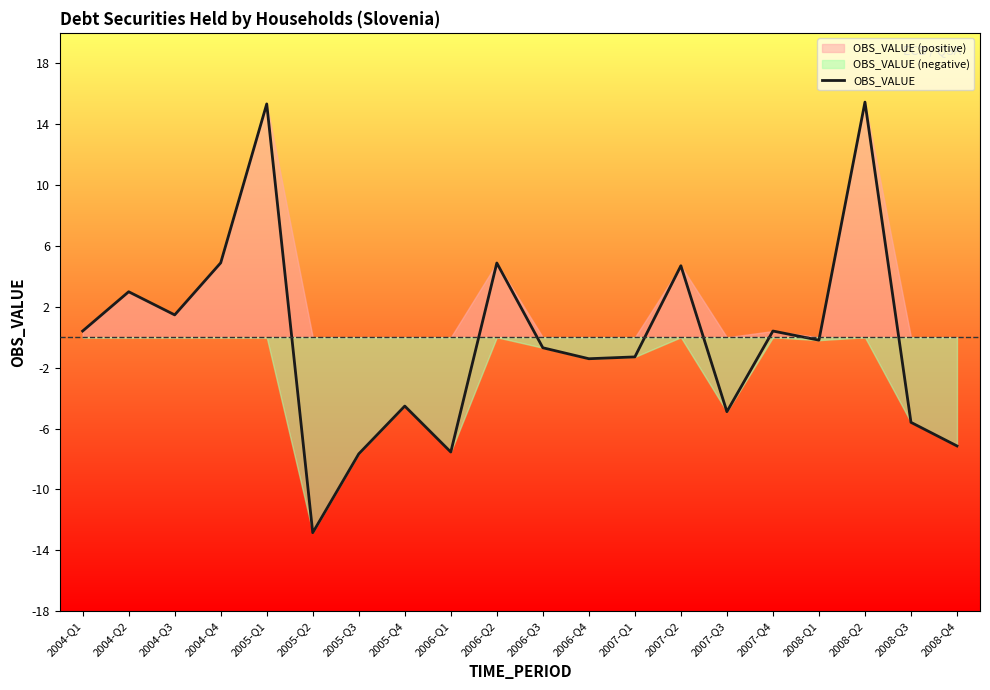

Does the chart have visible grid lines?

No